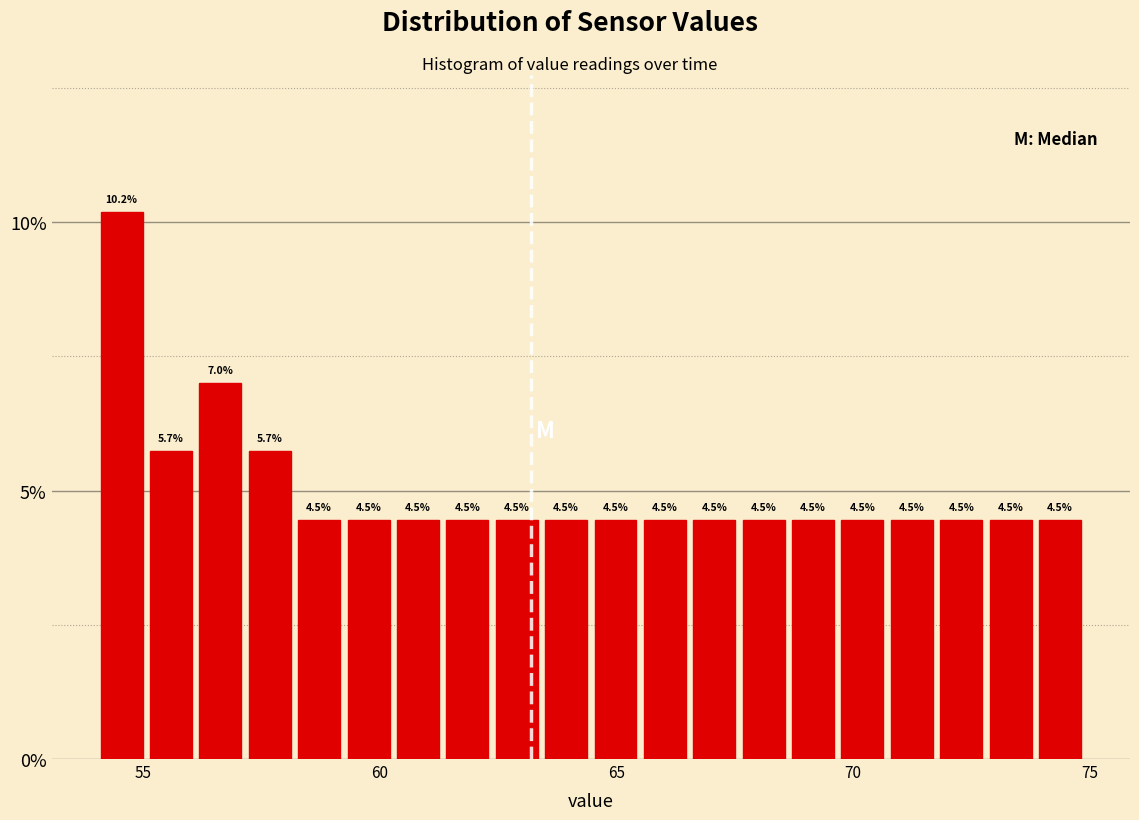

Read against the x-axis, roughly where is the centre of the tallest bar?

54.5